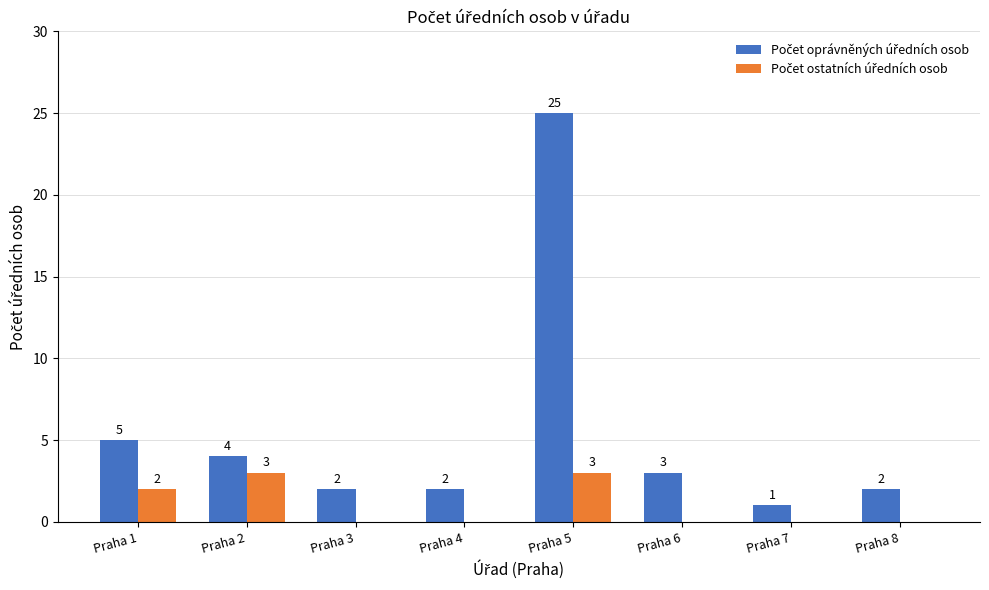

At which category is the sum across all series the highest?

Praha 5